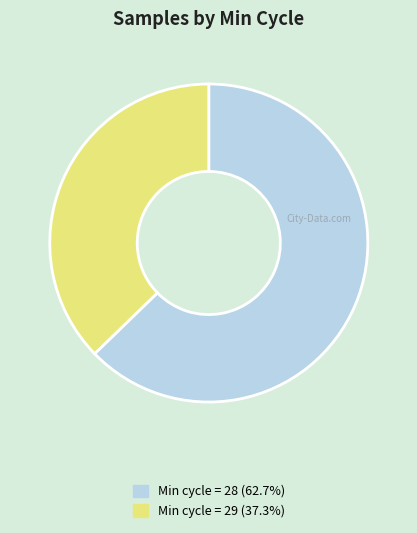

What is the ratio of the value at Min cycle = 29 (37.3%) to the value at Min cycle = 28 (62.7%)?

0.6